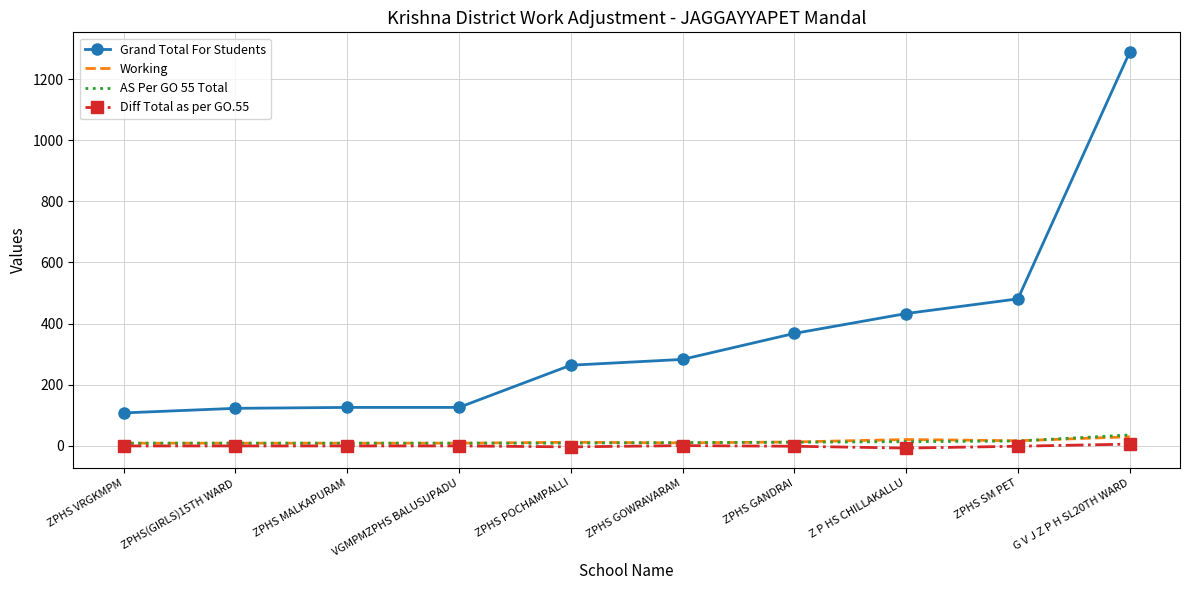

True or false: AS Per GO 55 Total and Grand Total For Students intersect in this chart.

False